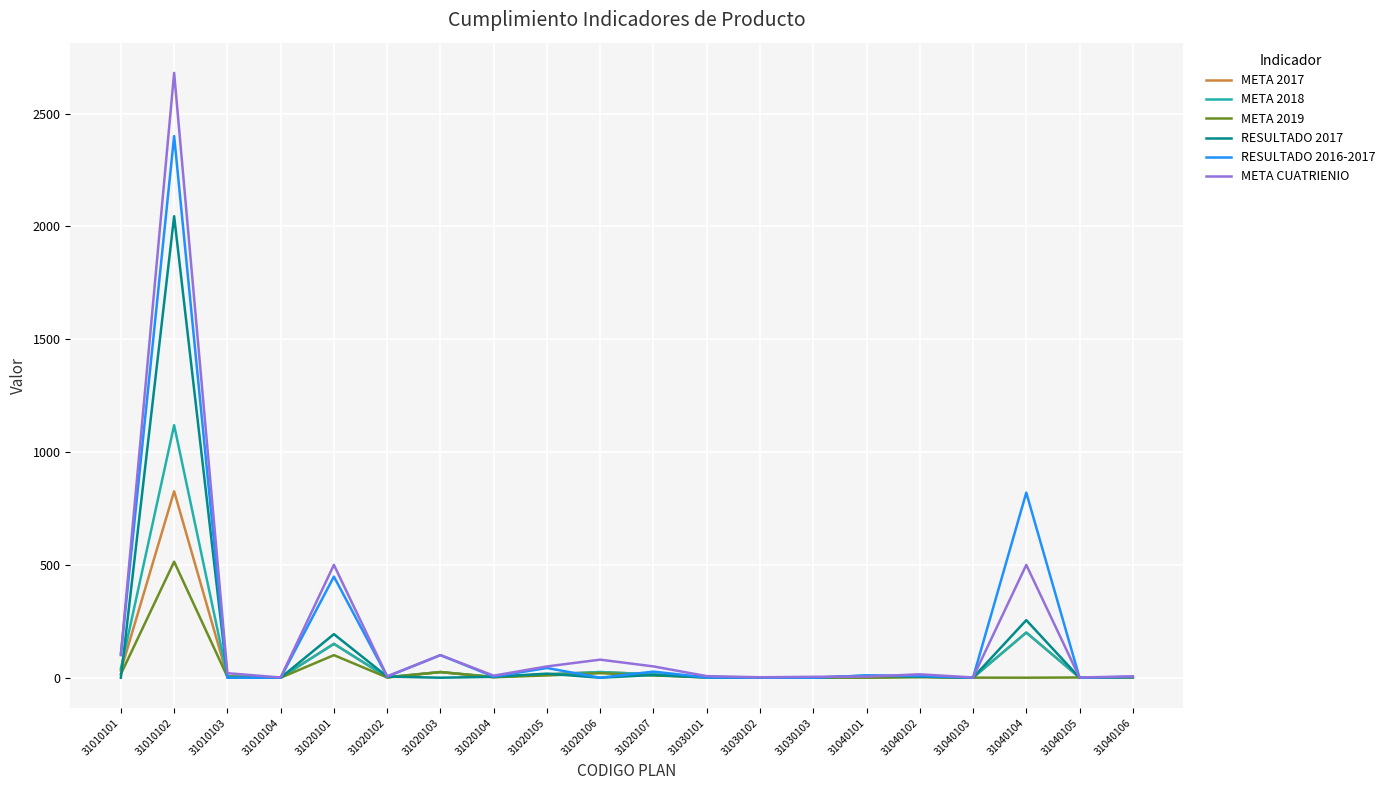

The RESULTADO 2016-2017 series shows 448.0 at 31020101. True or false?

True